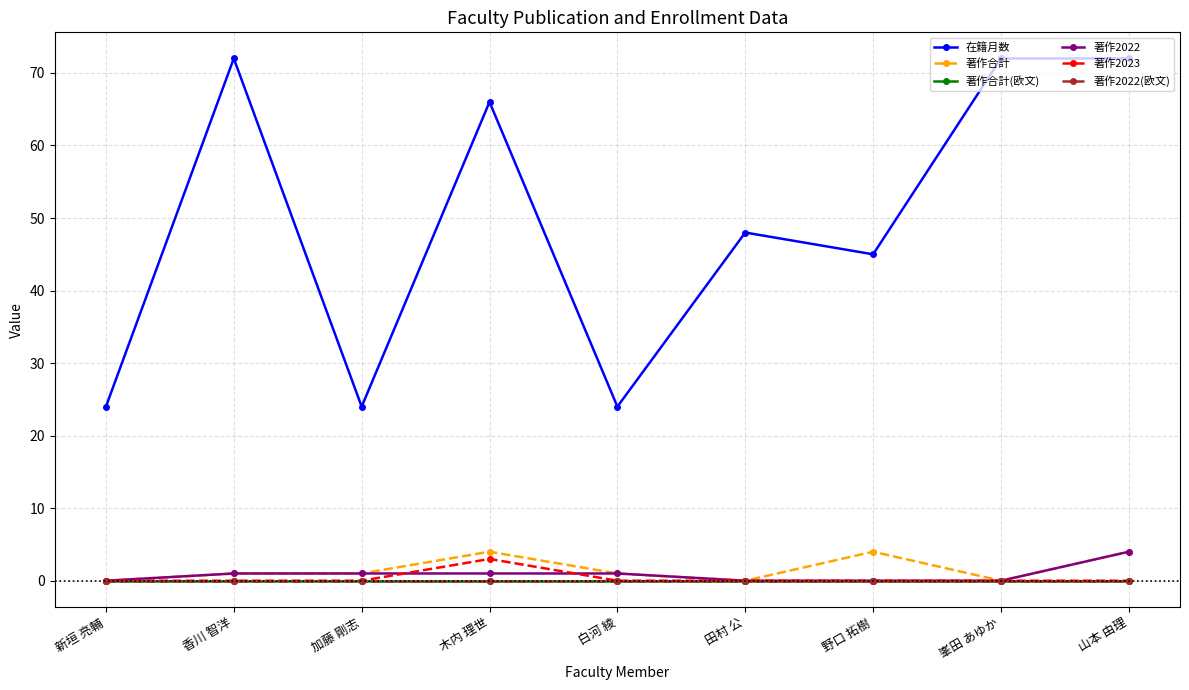

Which has a higher value, 野口 拓樹 or 香川 智洋?

香川 智洋